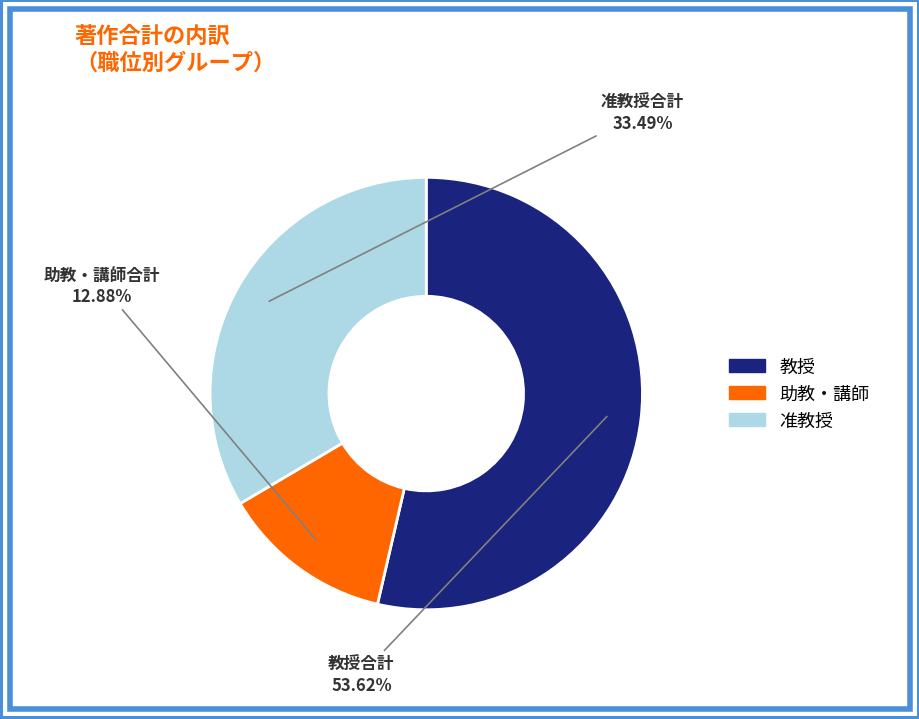

Count the number of slices in the pie.

3